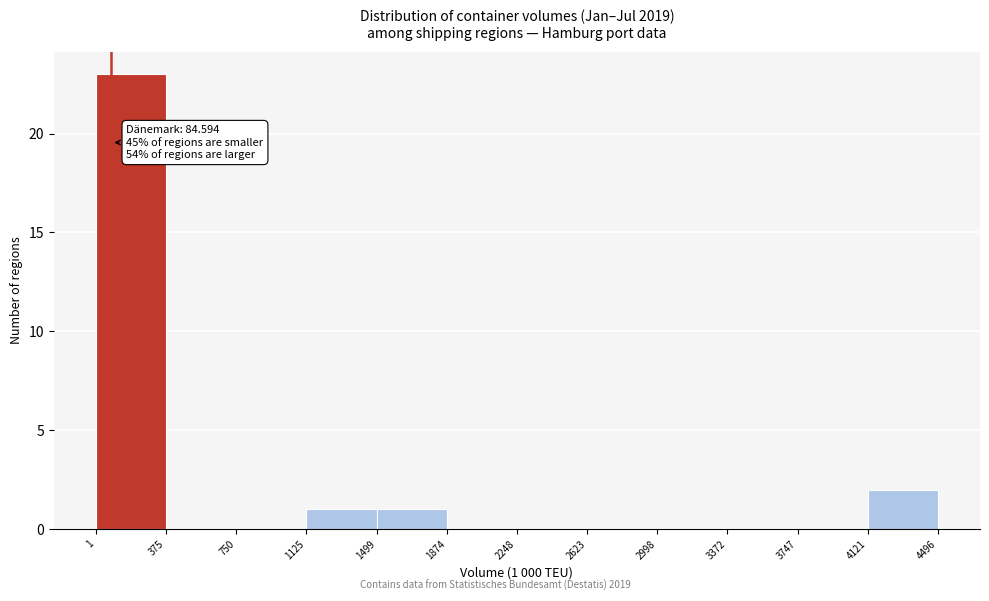

Over which range of the x-axis is the bar tallest?

1 to 375